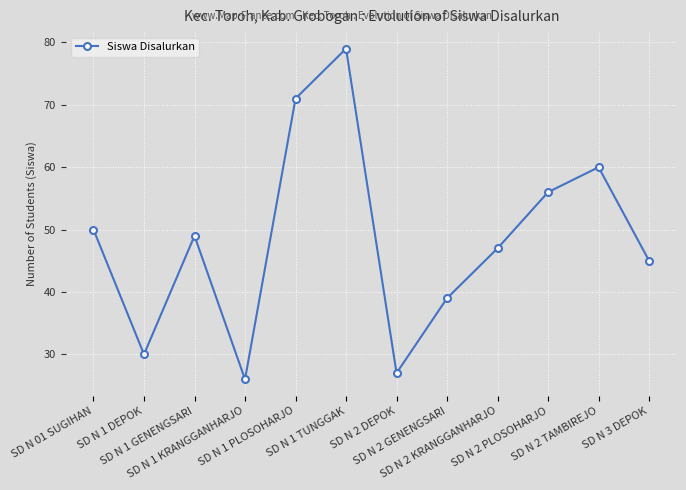

What is the approximate value at SD N 2 PLOSOHARJO, to the nearest 5?

55